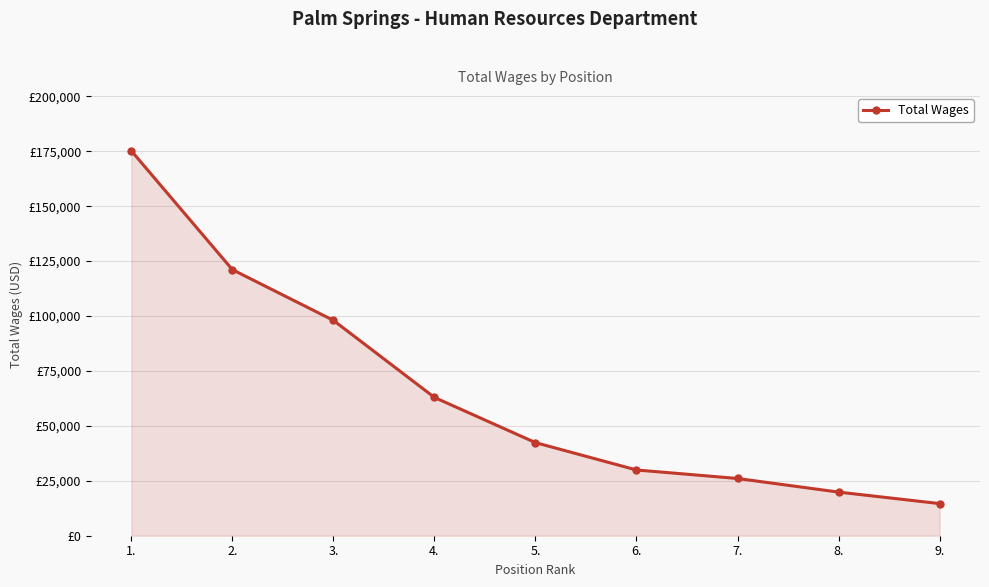

Is this an area chart (filled region under the line)?

Yes